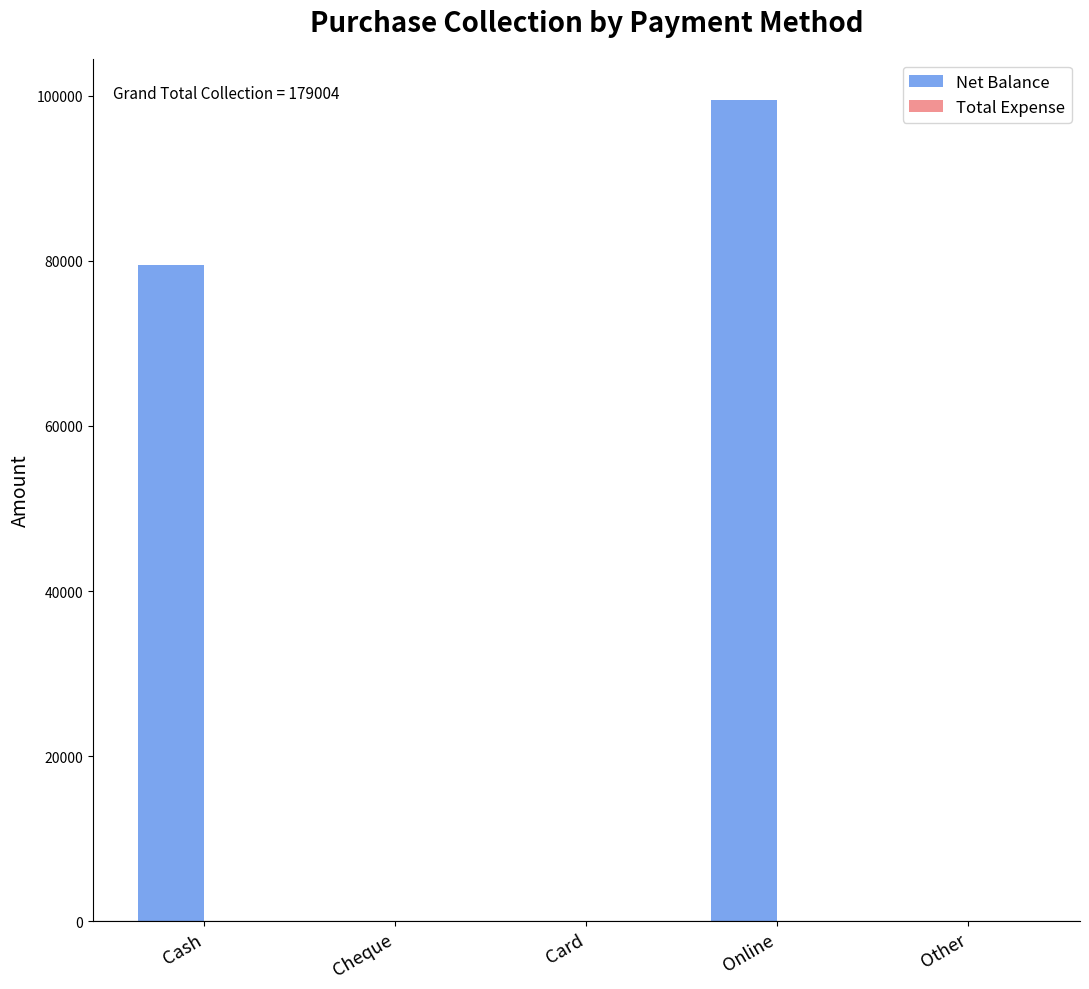

What is the sum of the values at Other and Online?

99500